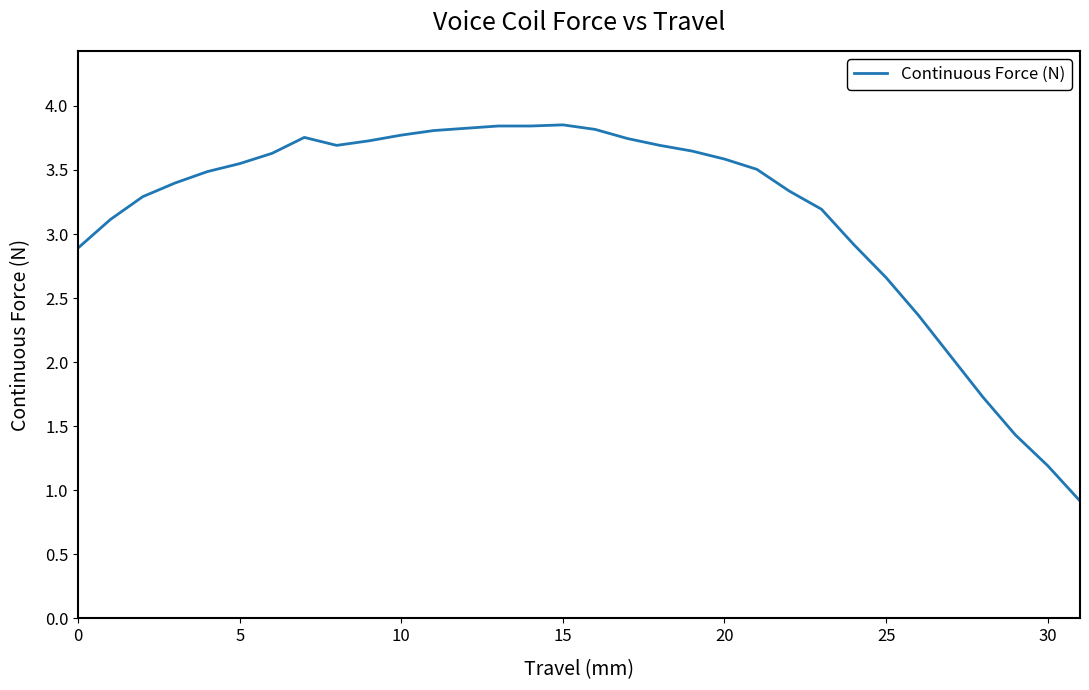

How many distinct data groups are displayed?

1